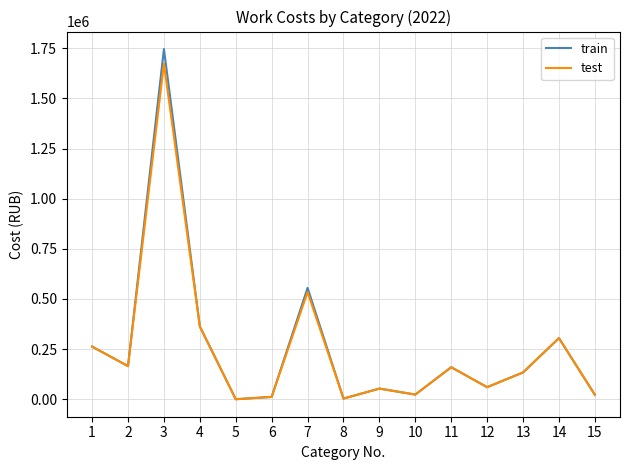

The train series shows 153855.4 at 7. True or false?

False